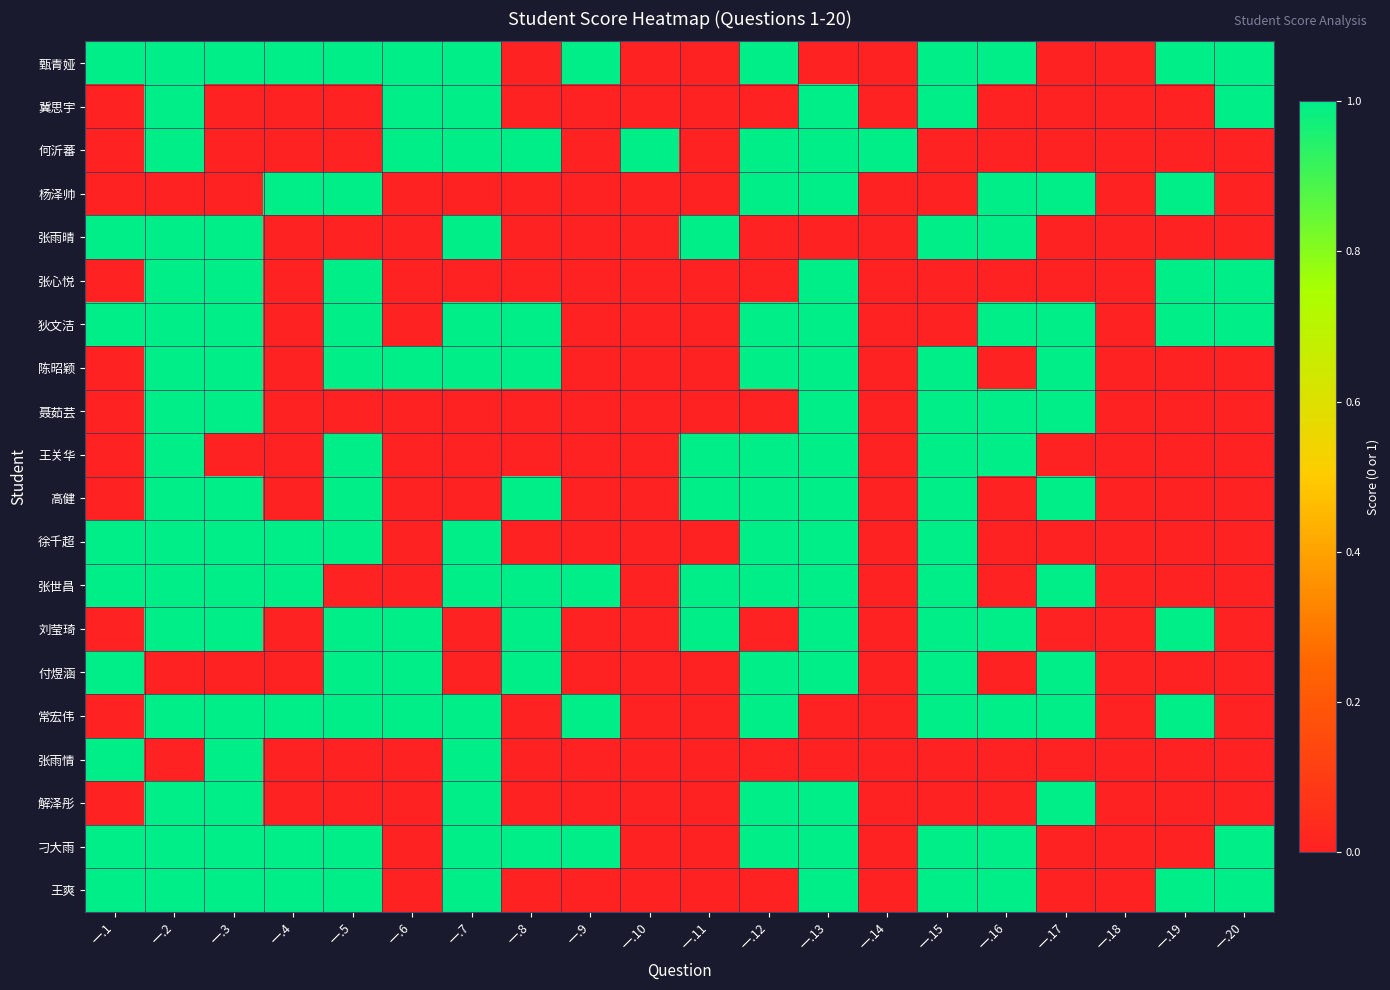

At how many categories does at least one series exceed 0?

19